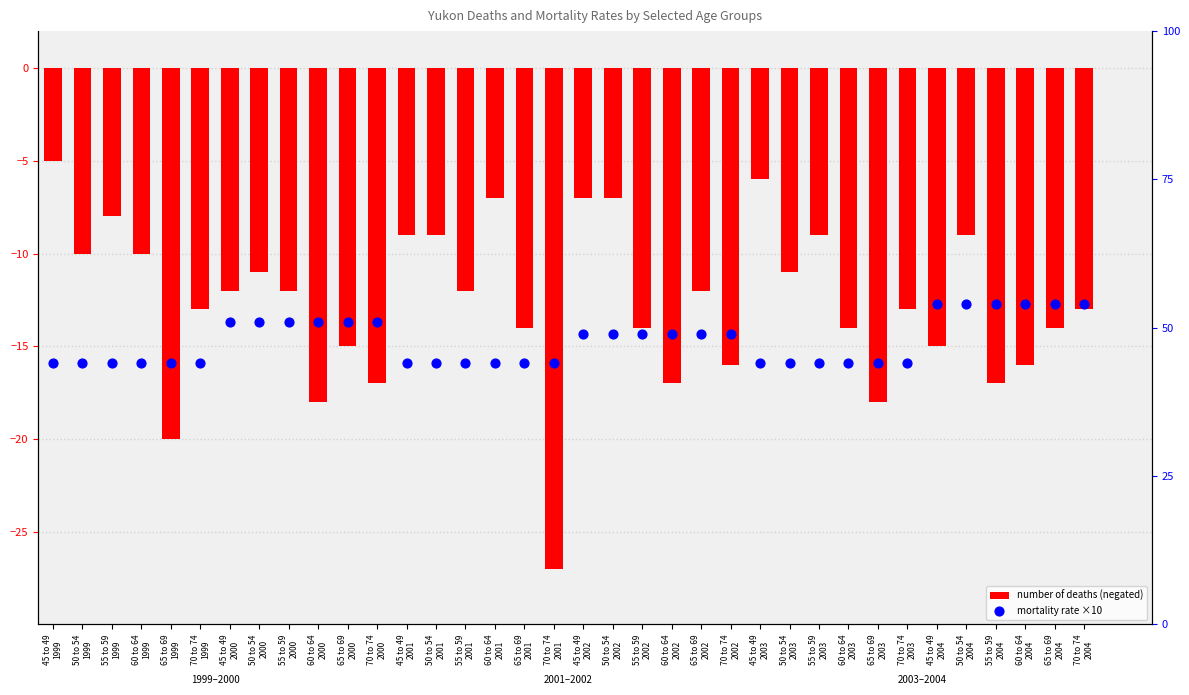

Is the value of mortality rate ×10 at 65 to 69
2002 greater than the value of number of deaths (negated) at 50 to 54
2004?

Yes